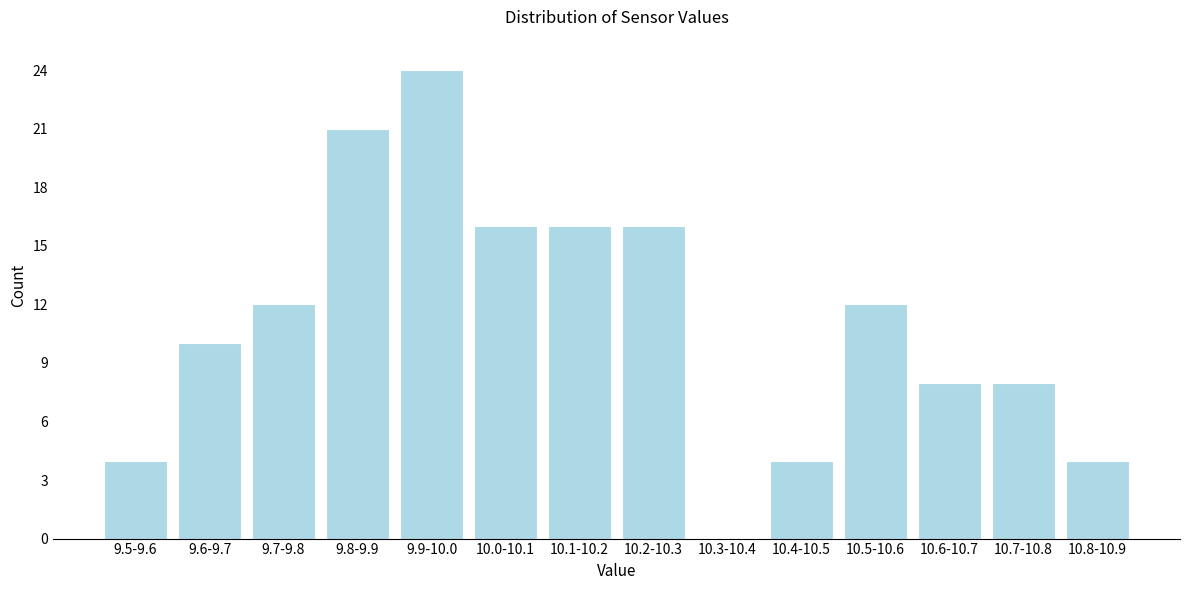

Reading left to right, what are all the values shown in this chart?

9.5-9.6=4	9.6-9.7=10	9.7-9.8=12	9.8-9.9=21	9.9-10.0=24	10.0-10.1=16	10.1-10.2=16	10.2-10.3=16	10.3-10.4=0	10.4-10.5=4	10.5-10.6=12	10.6-10.7=8	10.7-10.8=8	10.8-10.9=4